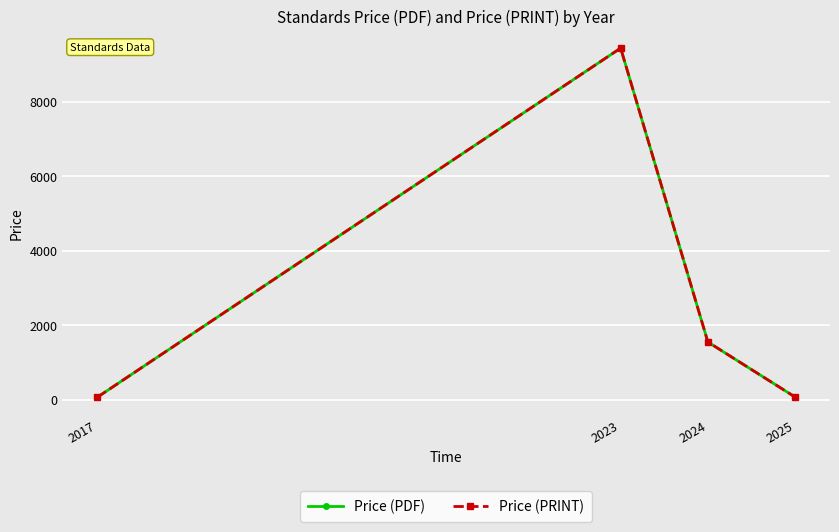

True or false: Price (PRINT) and Price (PDF) intersect in this chart.

False